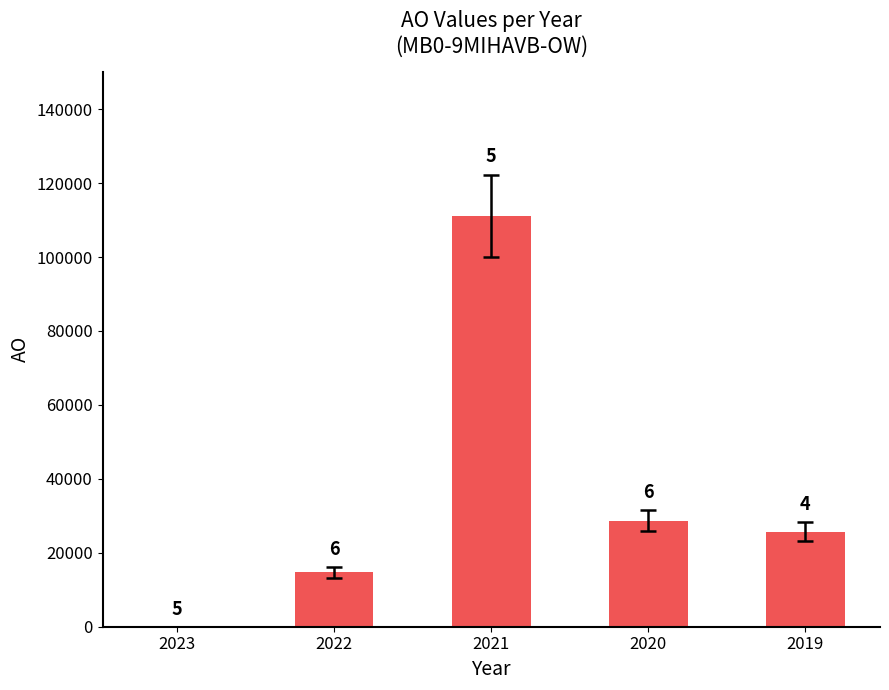

What is the difference between the values at 2020 and 2021?

82516